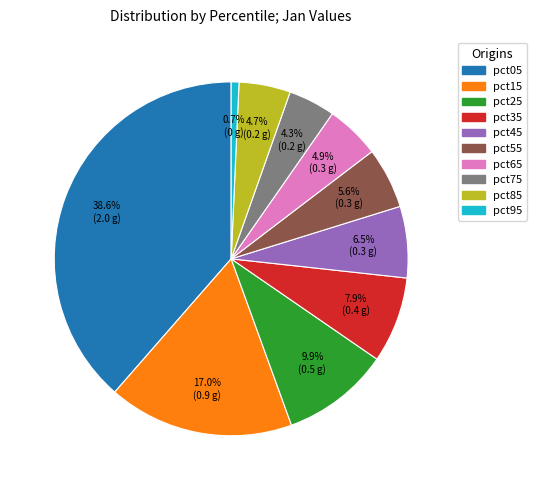

Which category has the biggest portion of the pie?

pct05